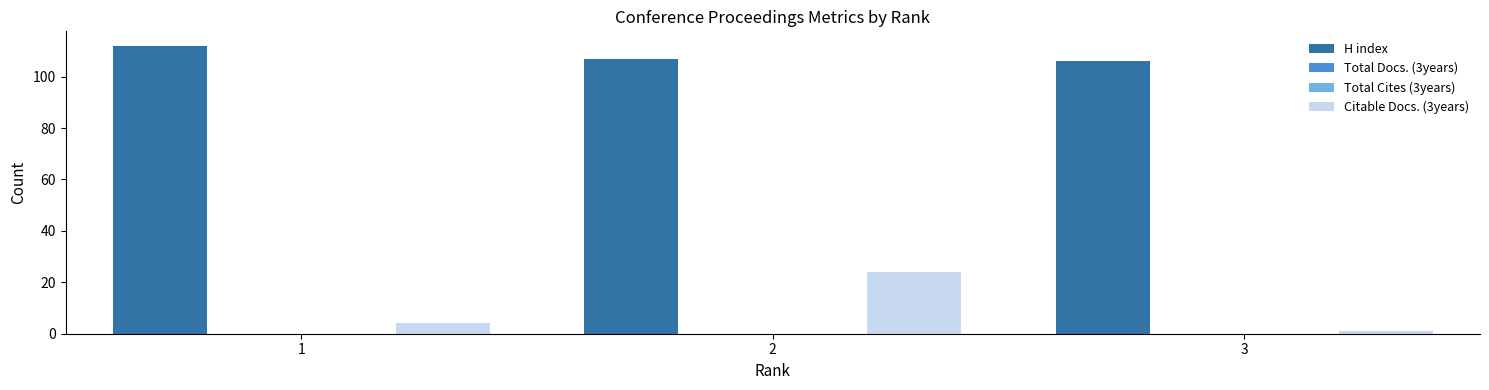

Read the H index value at 1.

112